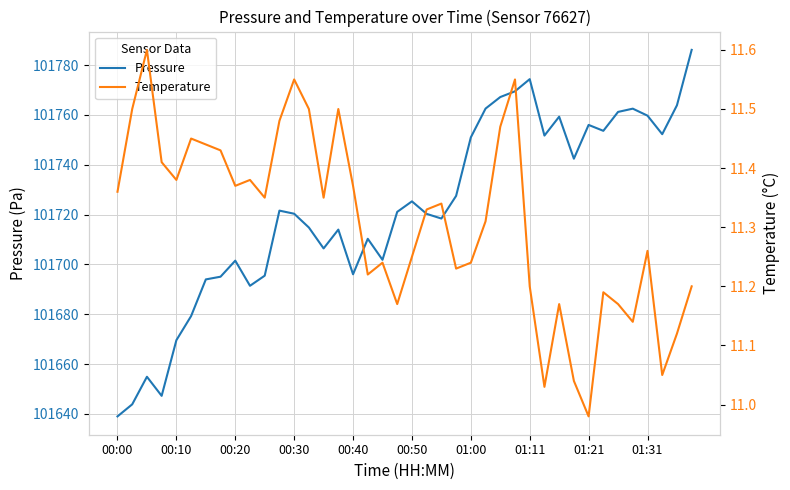

What is the lowest value of the Pressure series?

101639.0